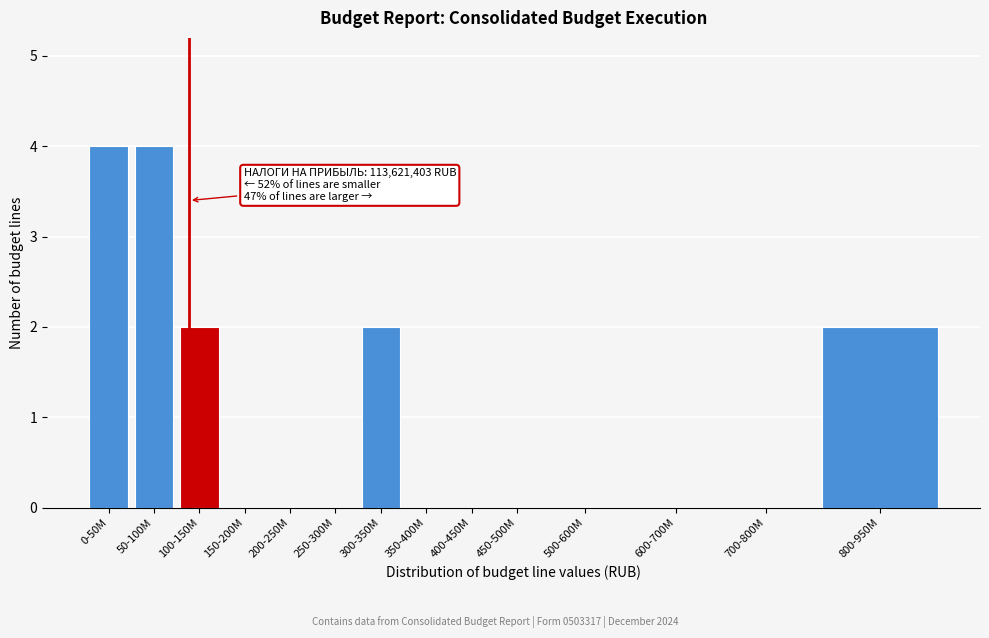

Reading left to right, list all the values displayed in this chart.

0-50M=4	50-100M=4	100-150M=2	150-200M=0	200-250M=0	250-300M=0	300-350M=2	350-400M=0	400-450M=0	450-500M=0	500-600M=0	600-700M=0	700-800M=0	800-950M=2